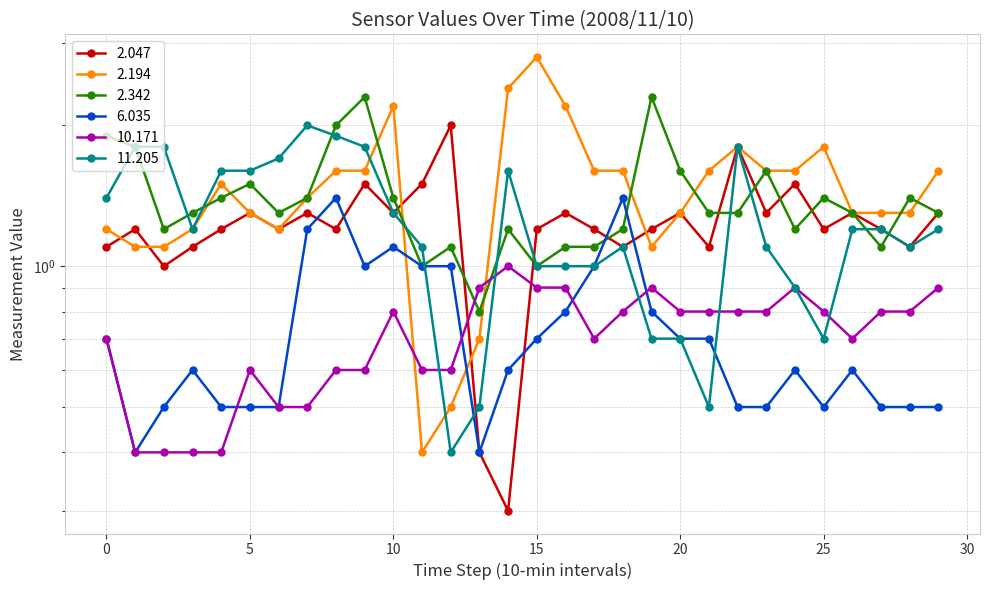

What is the smallest value displayed?

0.3